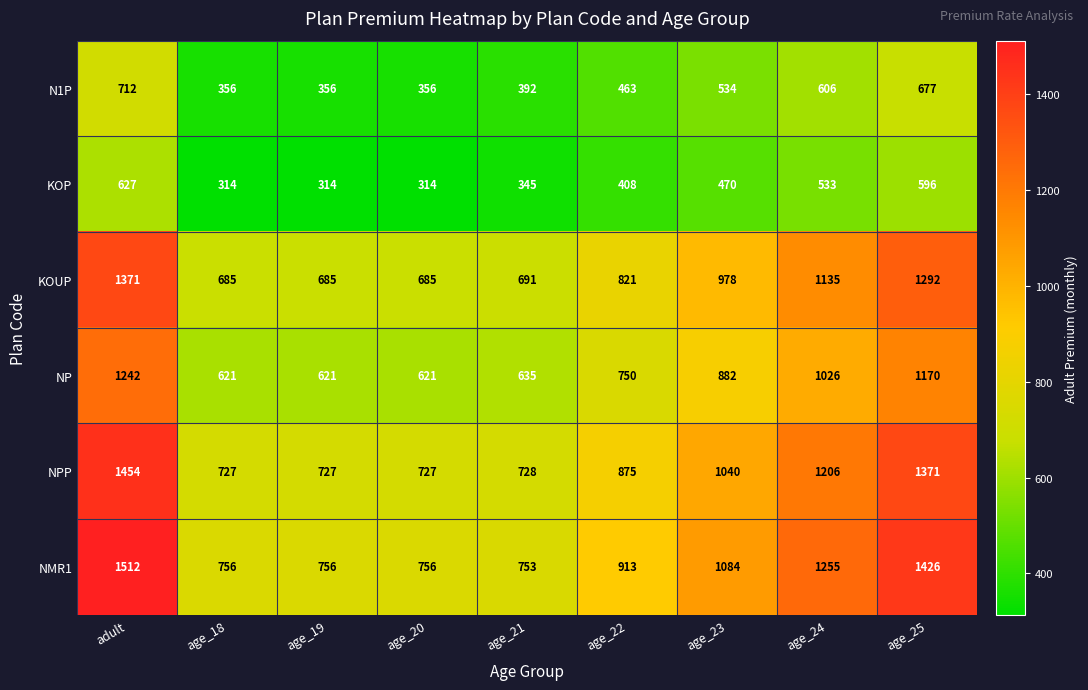

The KOUP series shows 2070 at adult. True or false?

False